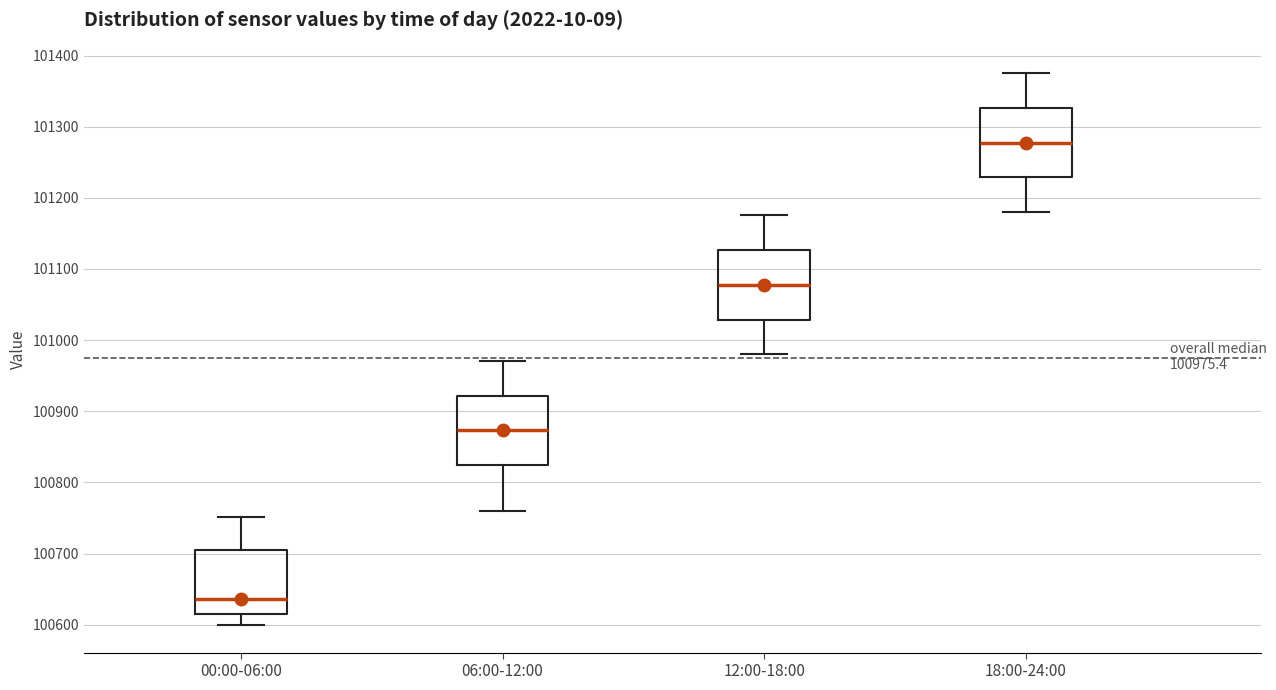

Which box has the lowest median line?

00:00-06:00